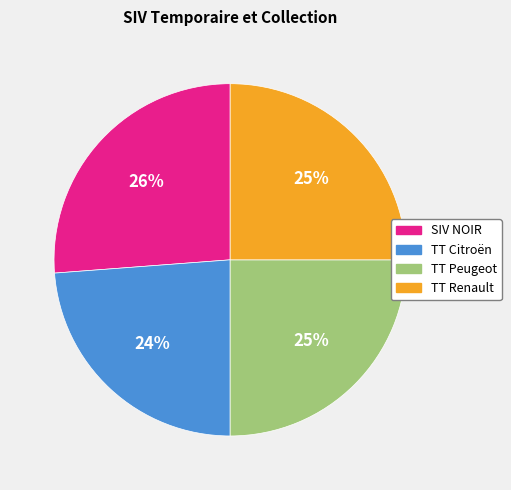

Is there a majority slice in this chart?

No